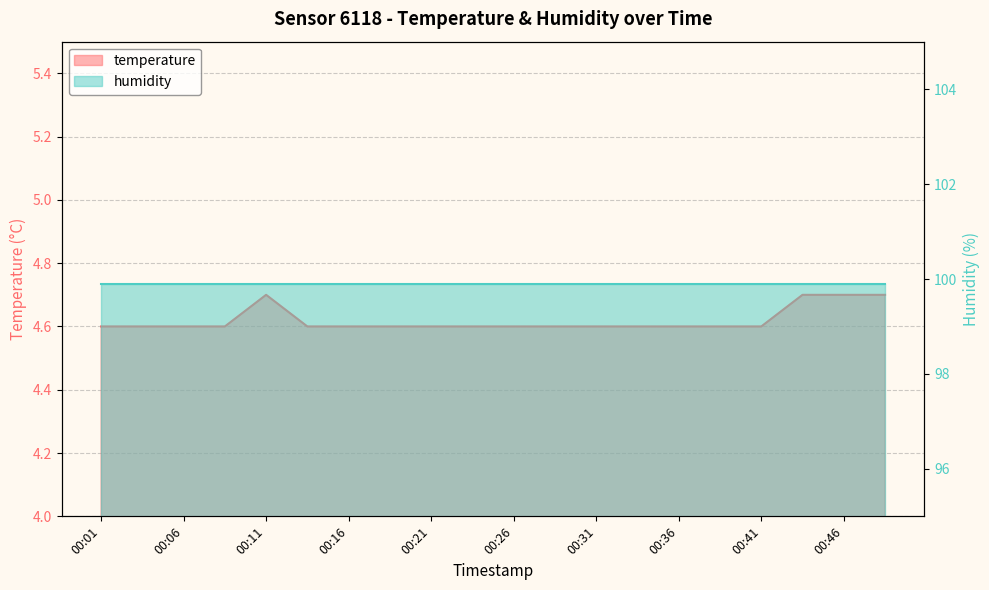

Between 00:03 and 00:46, which is larger?

00:46